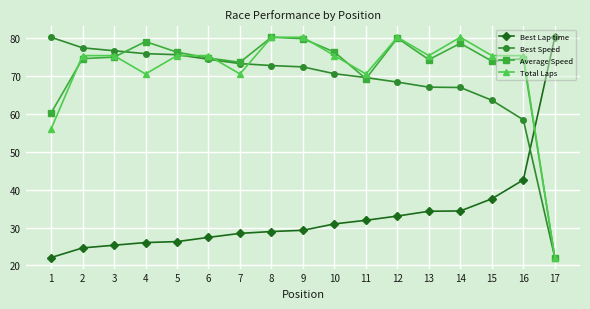

After their last crossing, which series has the higher values: Average Speed or Best Lap time?

Best Lap time